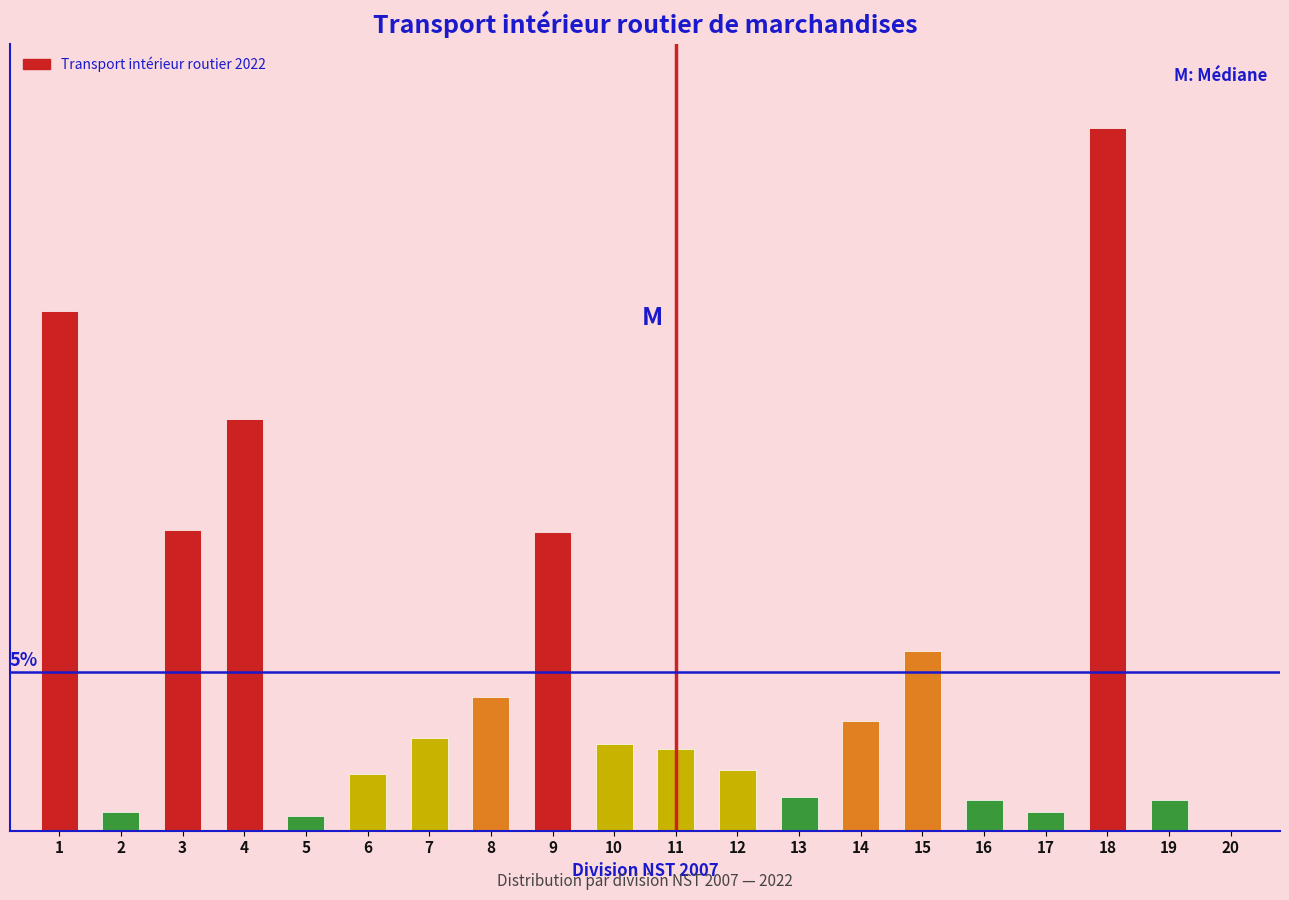

Are the bars horizontal?

No